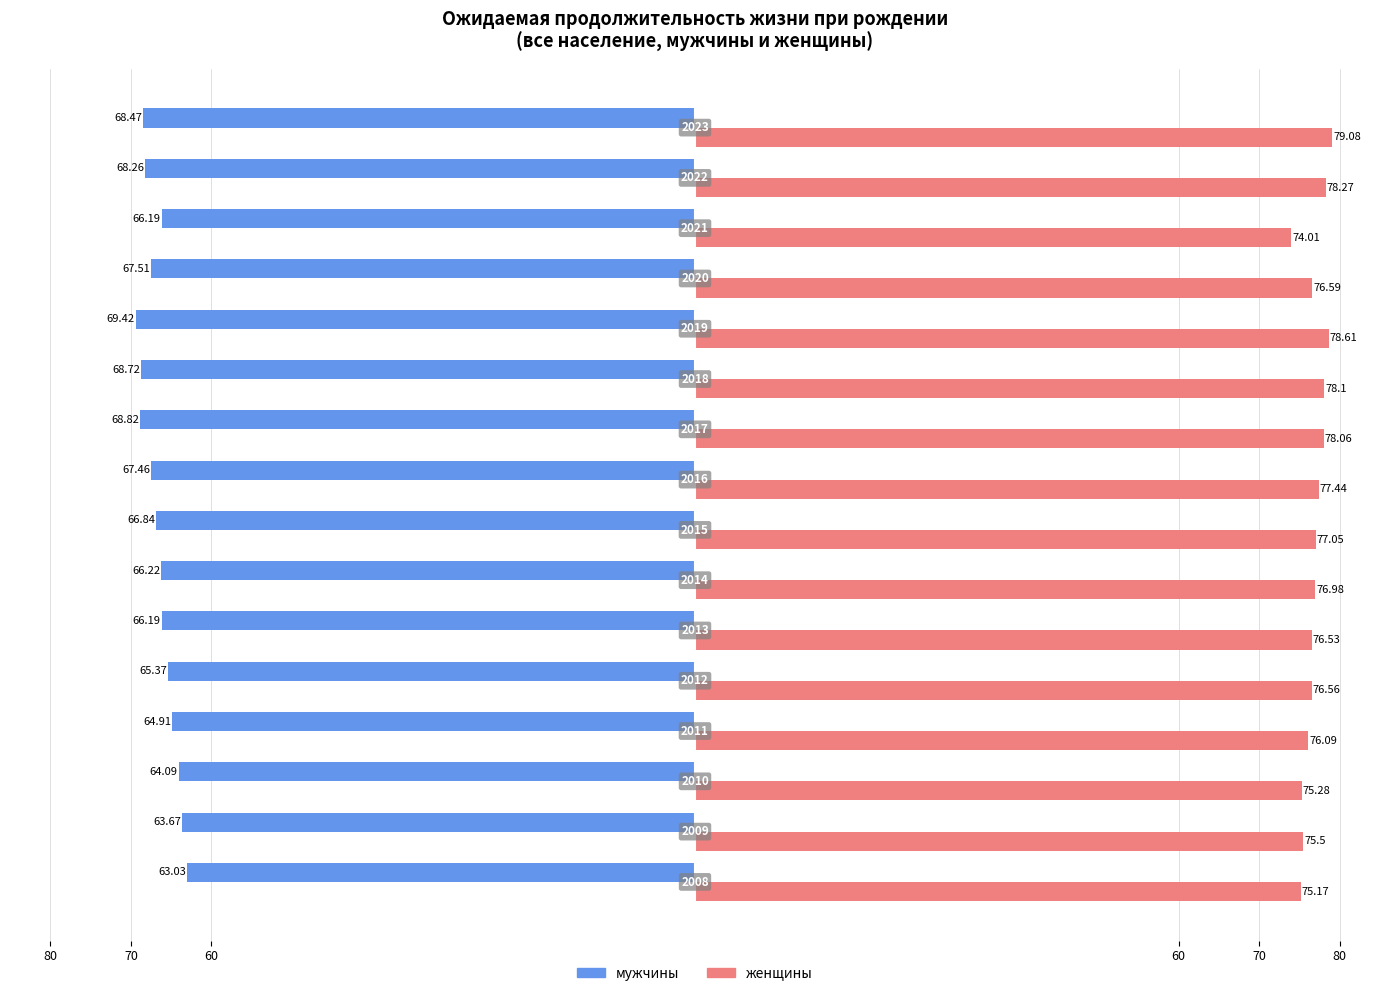

What are all the series names shown in the legend?

мужчины, женщины